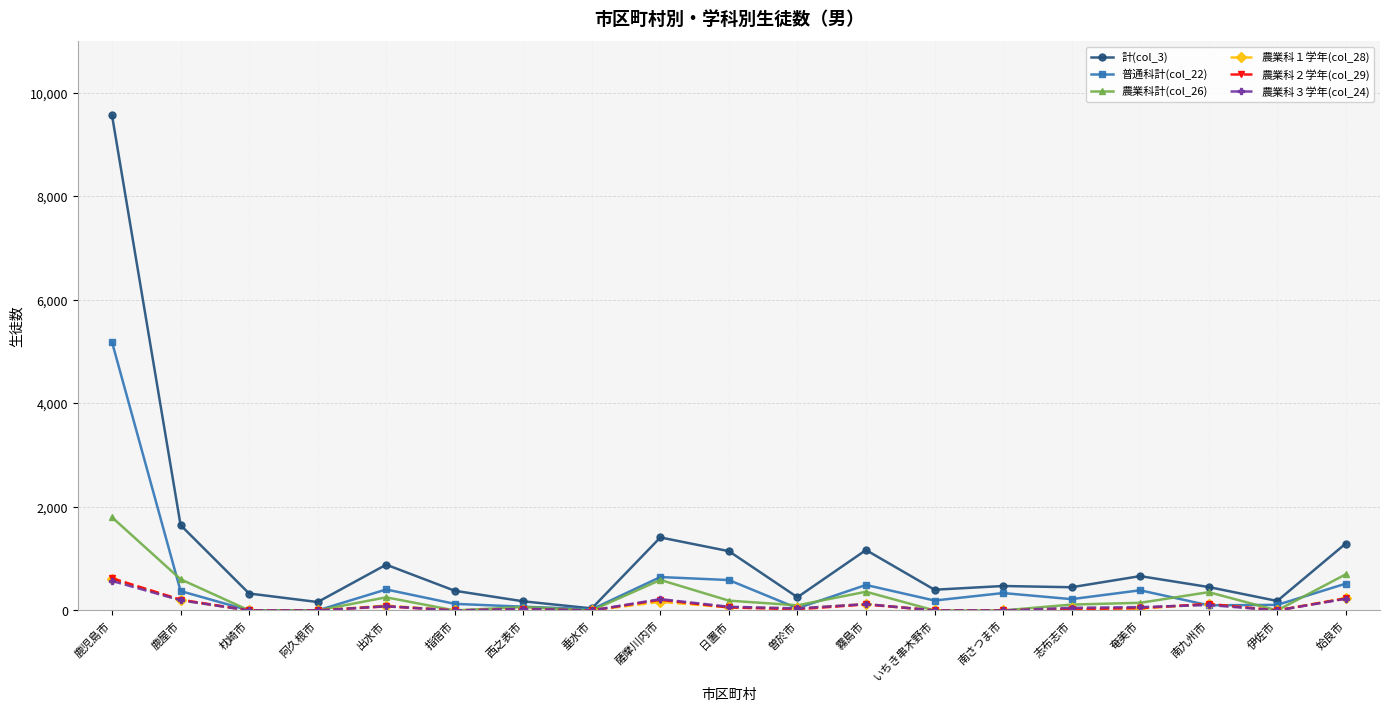

What position from the right is 志布志市?

5